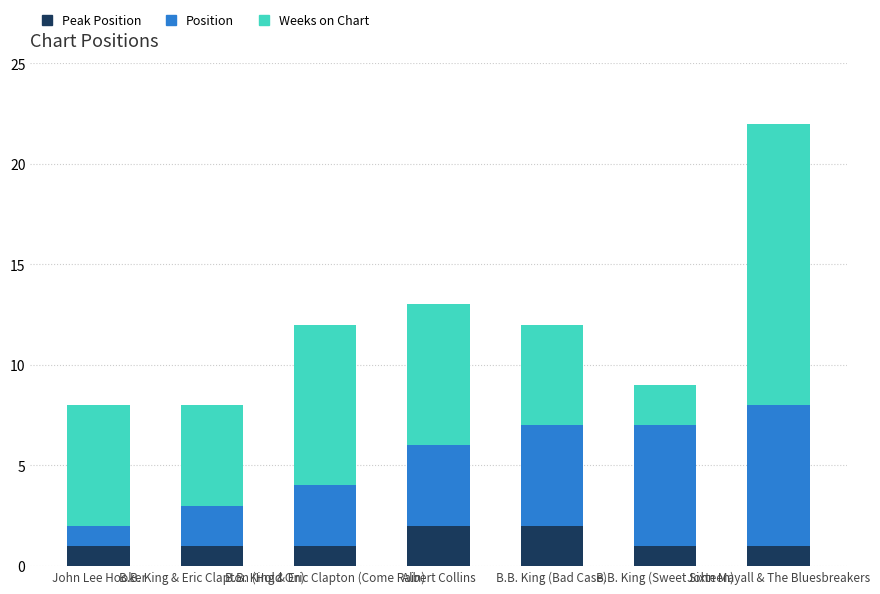

How many data points does each series have?

7